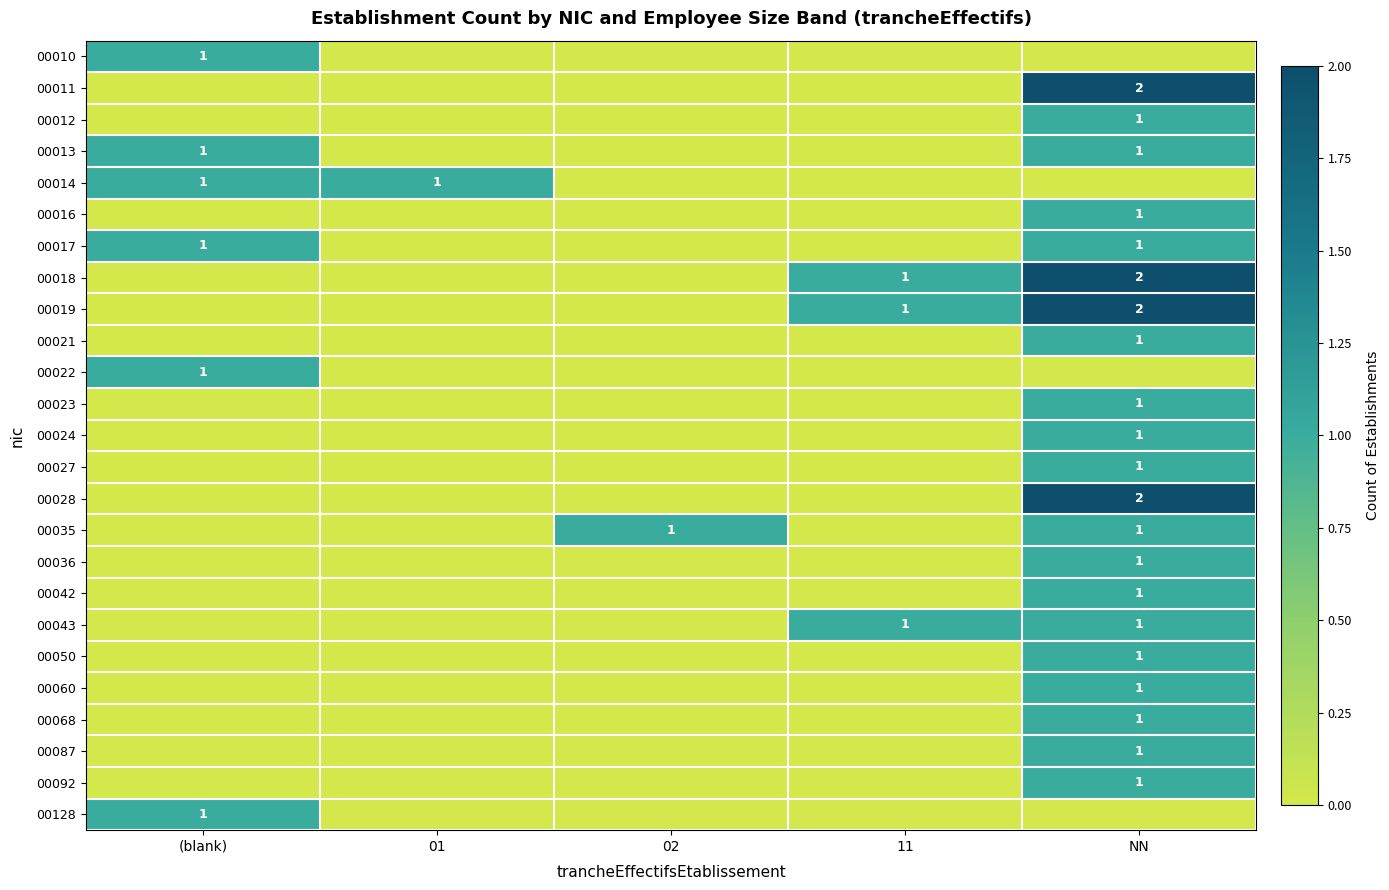

The 00019 series shows 2 at NN. True or false?

True